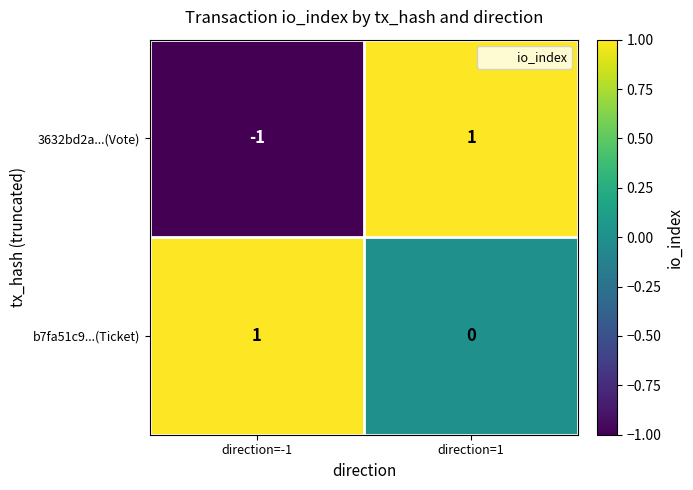

Reading left to right, what are all the values shown in this chart?

3632bd2a...(Vote): direction=-1=-1	direction=1=1
b7fa51c9...(Ticket): direction=-1=1	direction=1=0